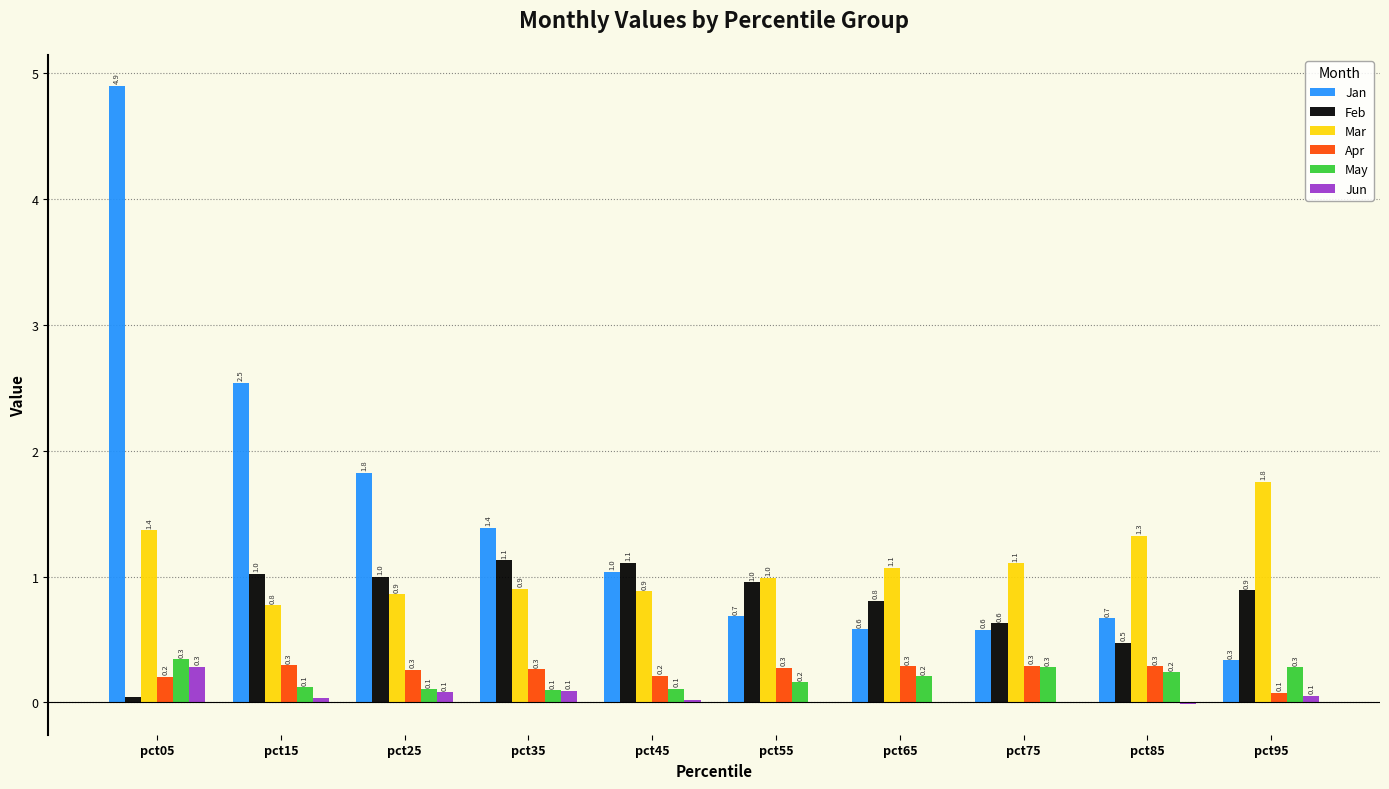

Which series changed the most between pct15 and pct85?

Jan